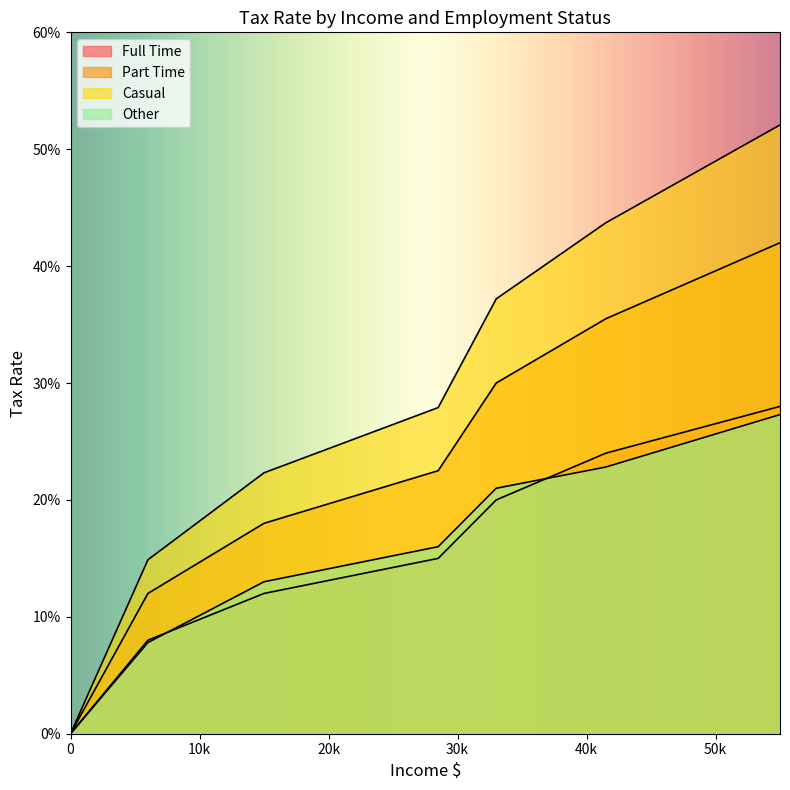

After their last crossing, which series has the higher values: Full Time or Other?

Full Time